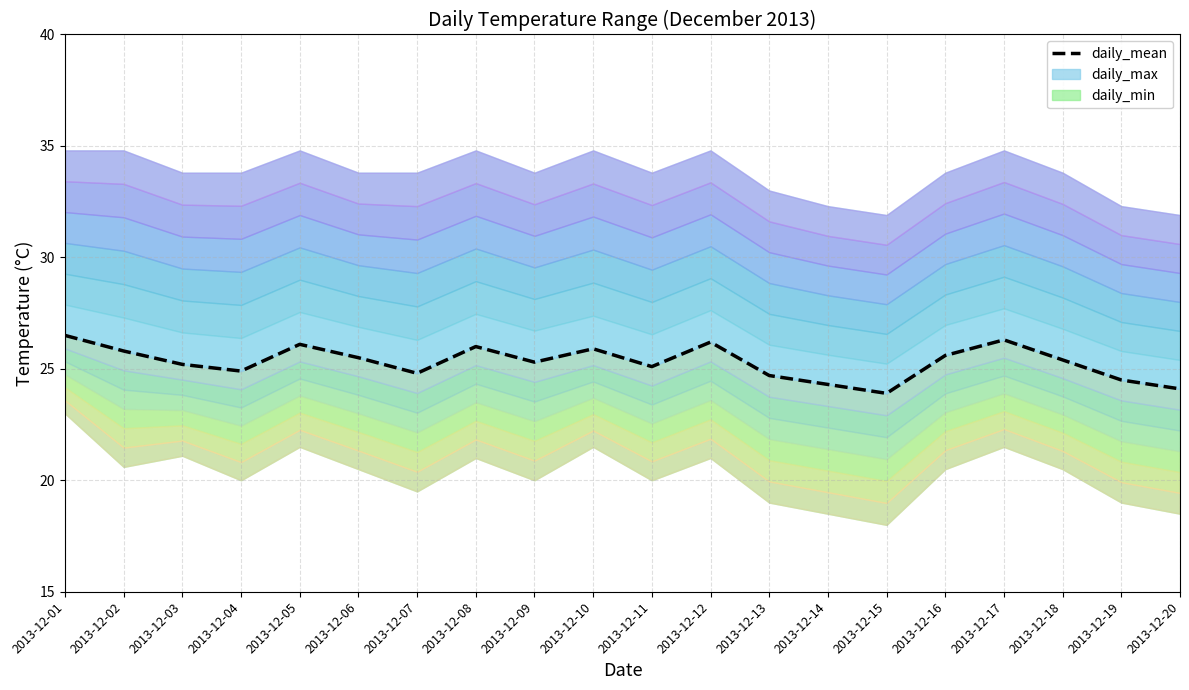

Reading left to right, transcribe all the data shown in this chart.

26.5	25.8	25.2	24.9	26.1	25.5	24.8	26.0	25.3	25.9	25.1	26.2	24.7	24.3	23.9	25.6	26.3	25.4	24.5	24.1